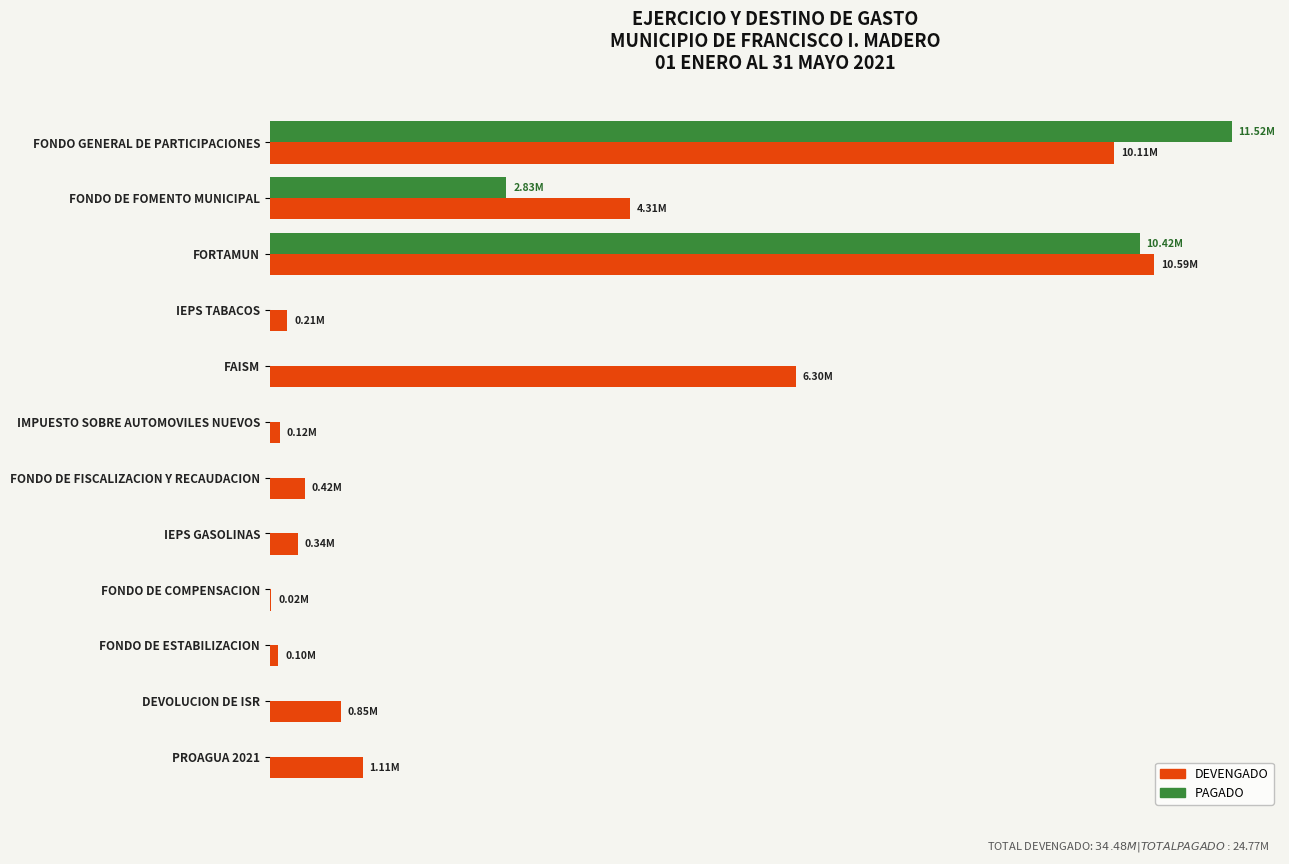

What are all the series names shown in the legend?

DEVENGADO, PAGADO